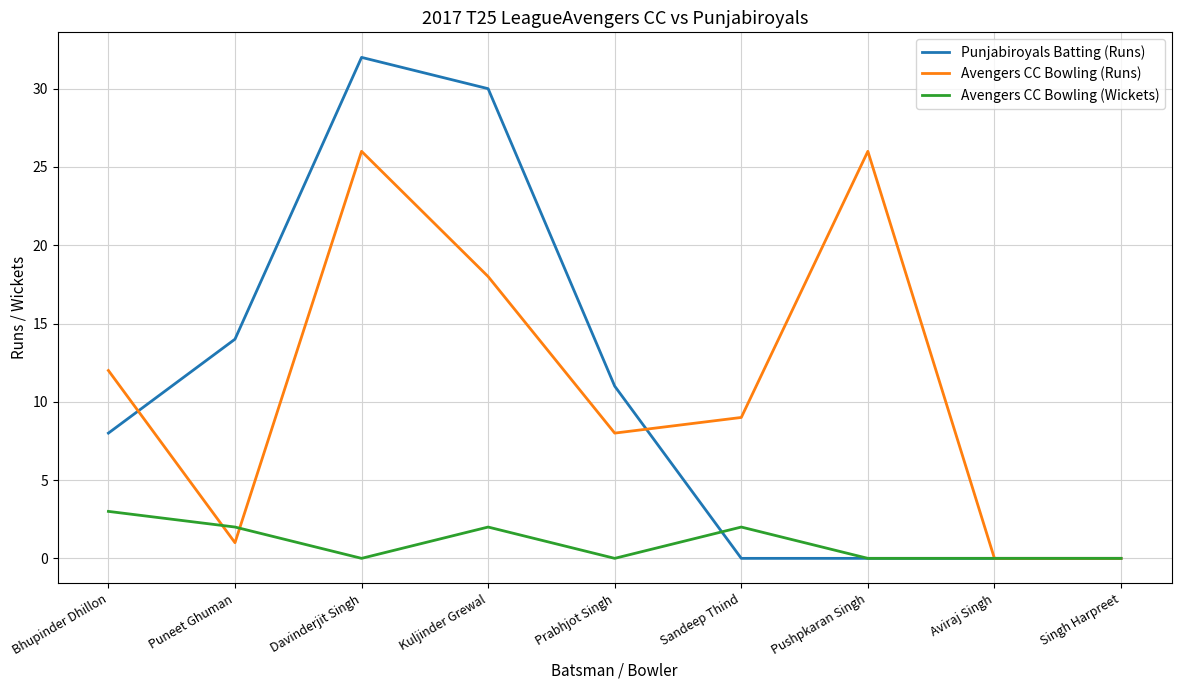

Where do Avengers CC Bowling (Runs) and Punjabiroyals Batting (Runs) first cross each other?

Bhupinder Dhillon and Puneet Ghuman